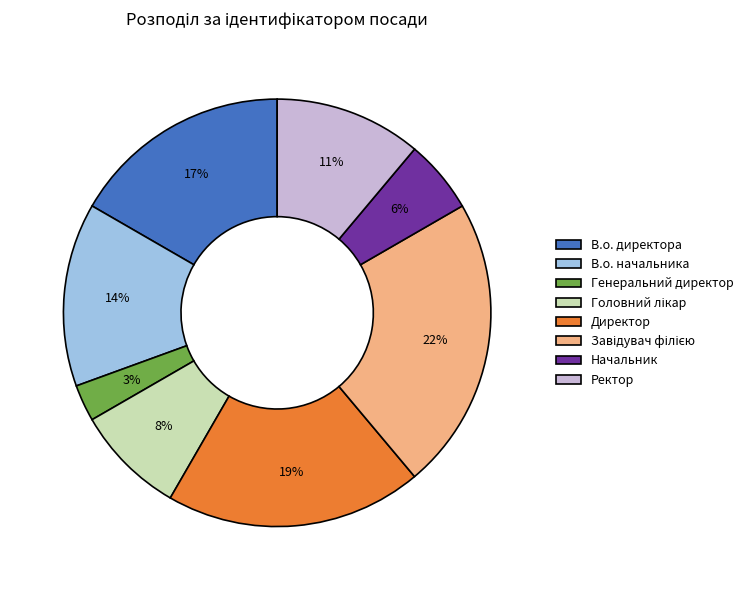

Is the sum of Ректор and Директор greater than half?

No